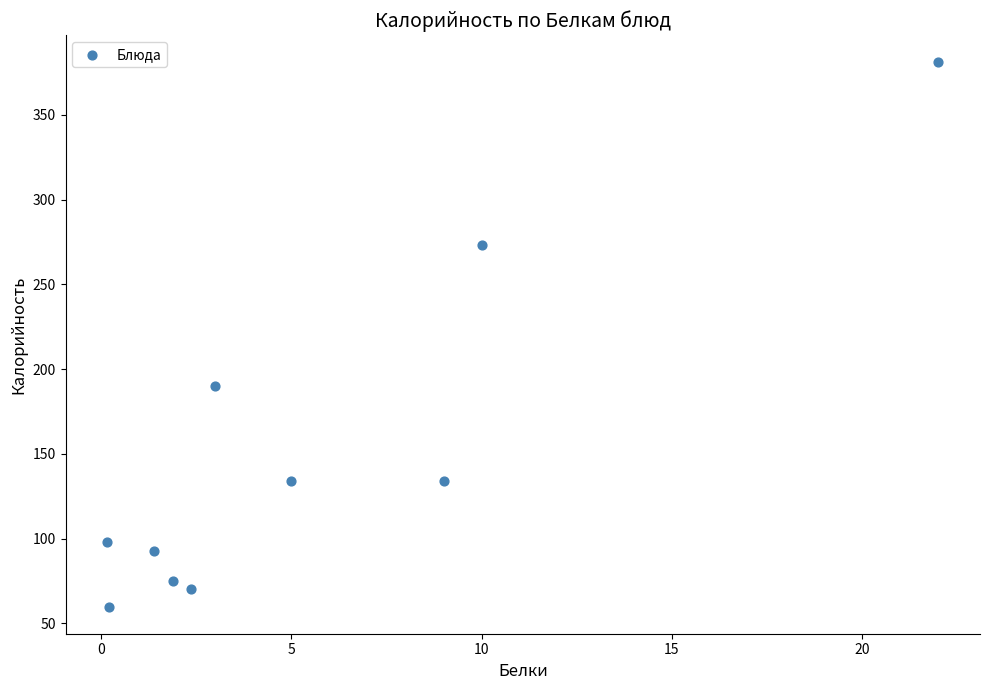

What Y value in the scatter plot is closest to 220?

190.0